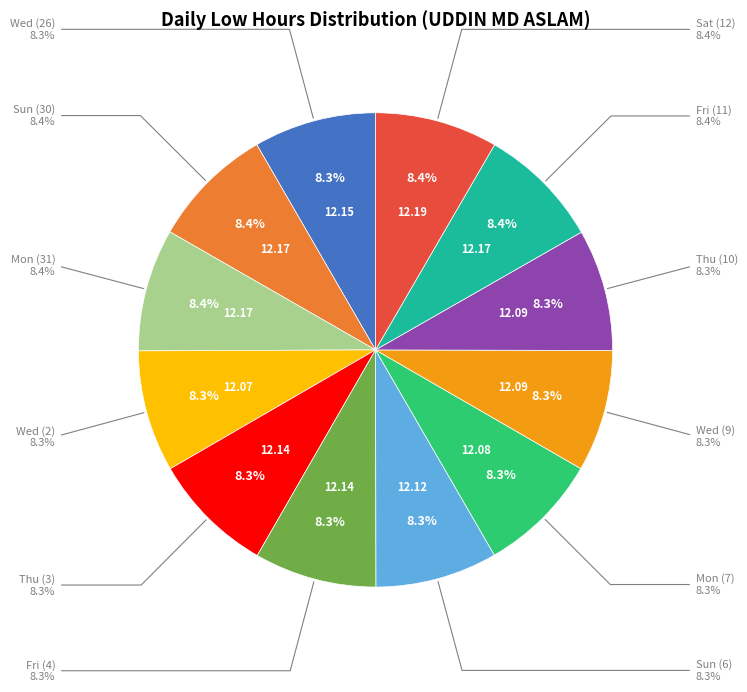

True or false: Wed (26) accounts for 8% of the total.

True